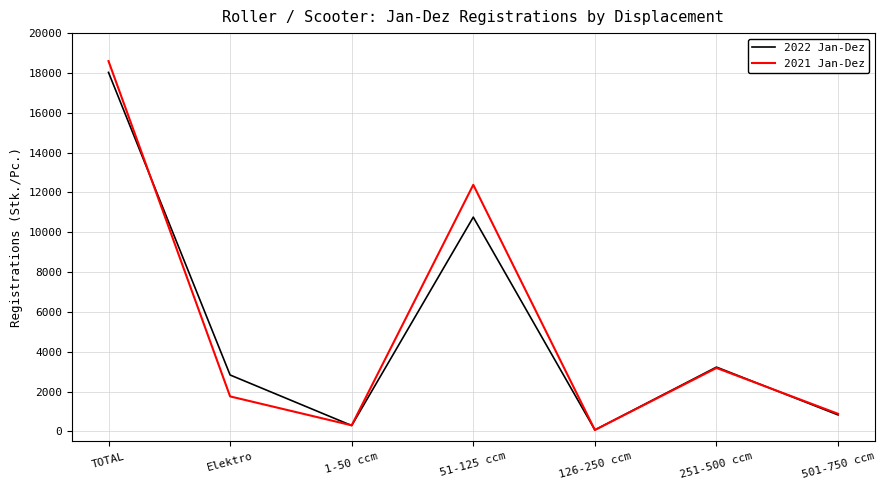

How many values in the 2022 Jan-Dez series are below 2835?

3